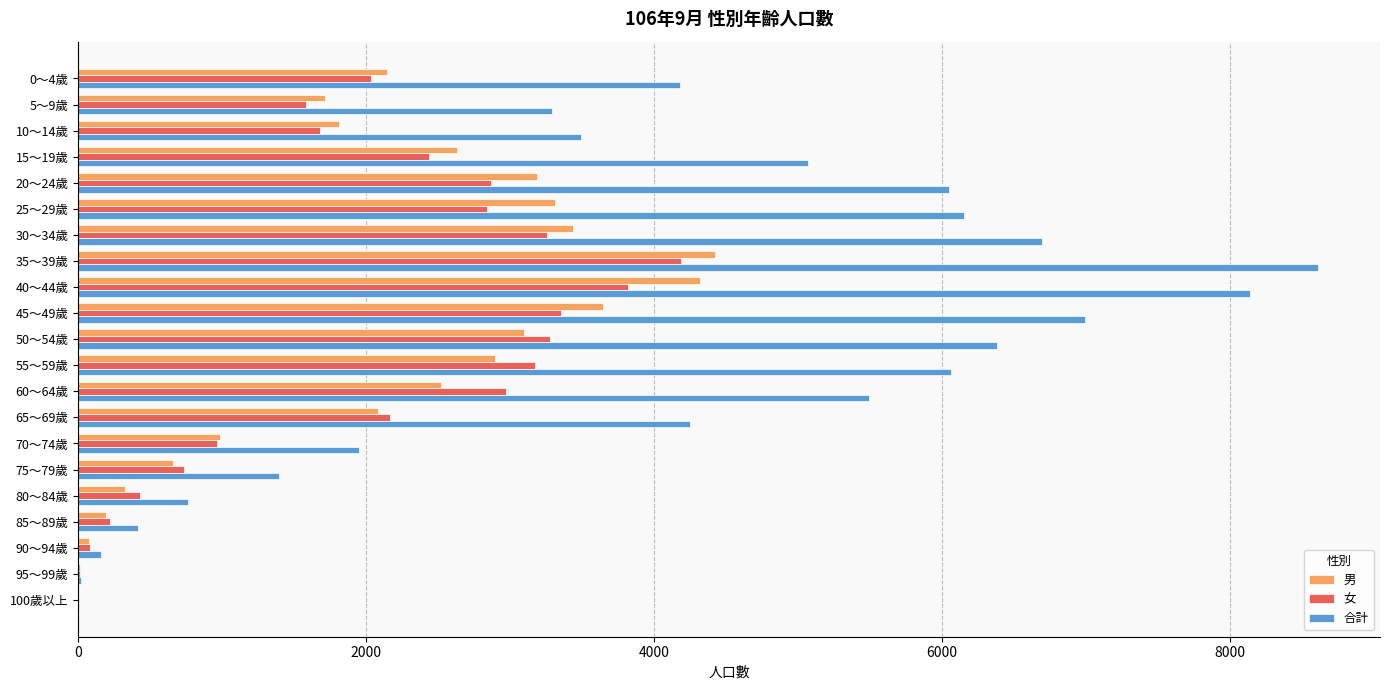

The value of 女 at 70～74歲 is 1681. True or false?

False